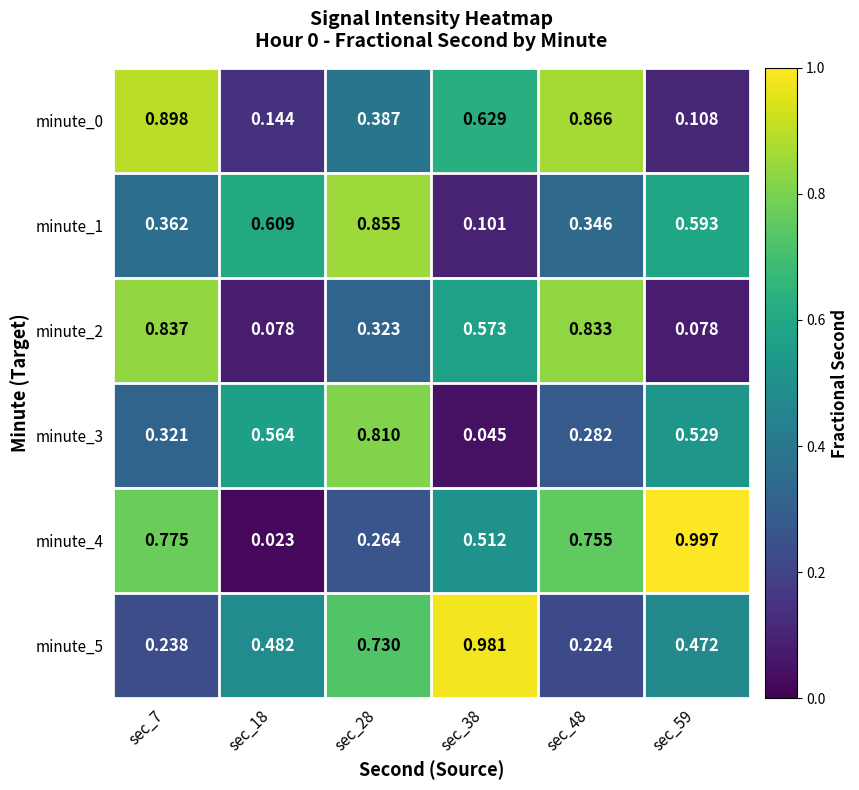

Count the number of categories in the chart.

6